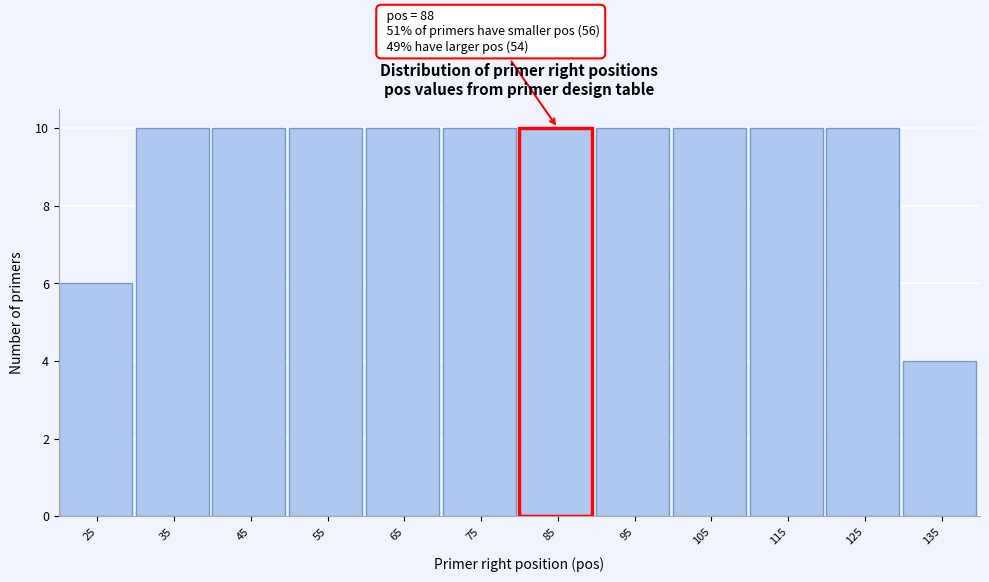

Reading right to left, list all the values displayed in this chart.

135=4	125=10	115=10	105=10	95=10	85=10	75=10	65=10	55=10	45=10	35=10	25=6